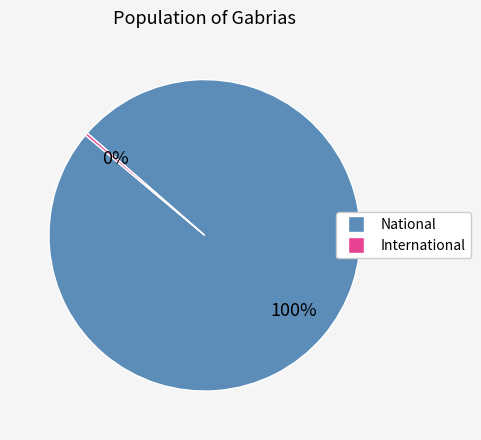

Count the number of slices in the pie.

2